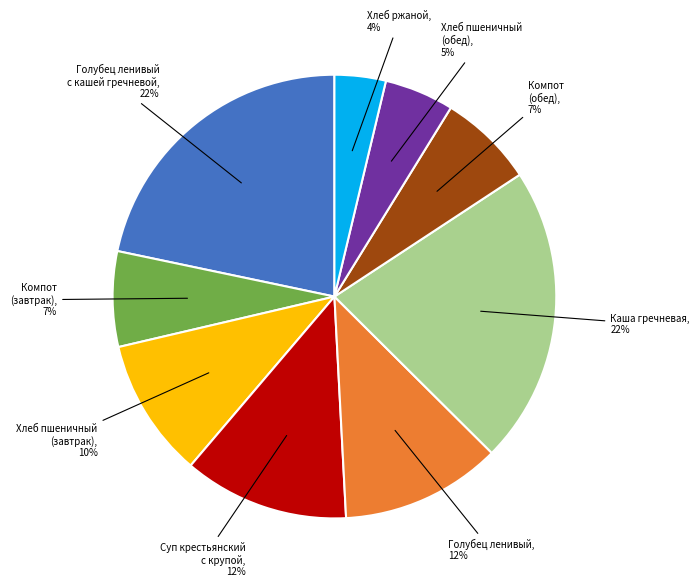

To the nearest percent, what is the average slice percentage?

11%